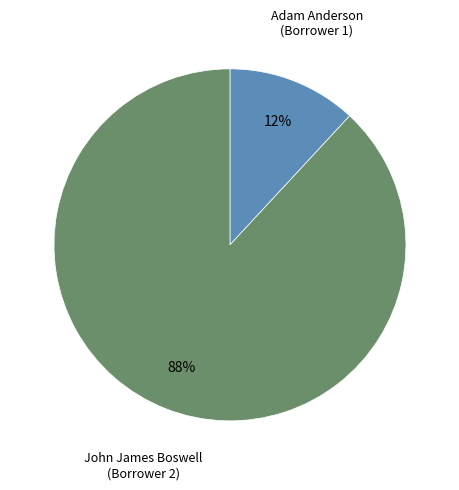

Is there any slice that represents more than half of the pie?

Yes